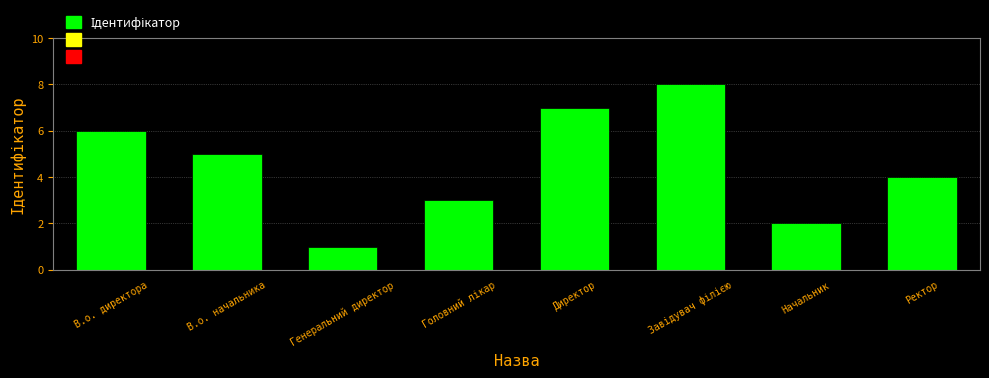

True or false: the data shows 6 at В.о. директора.

True